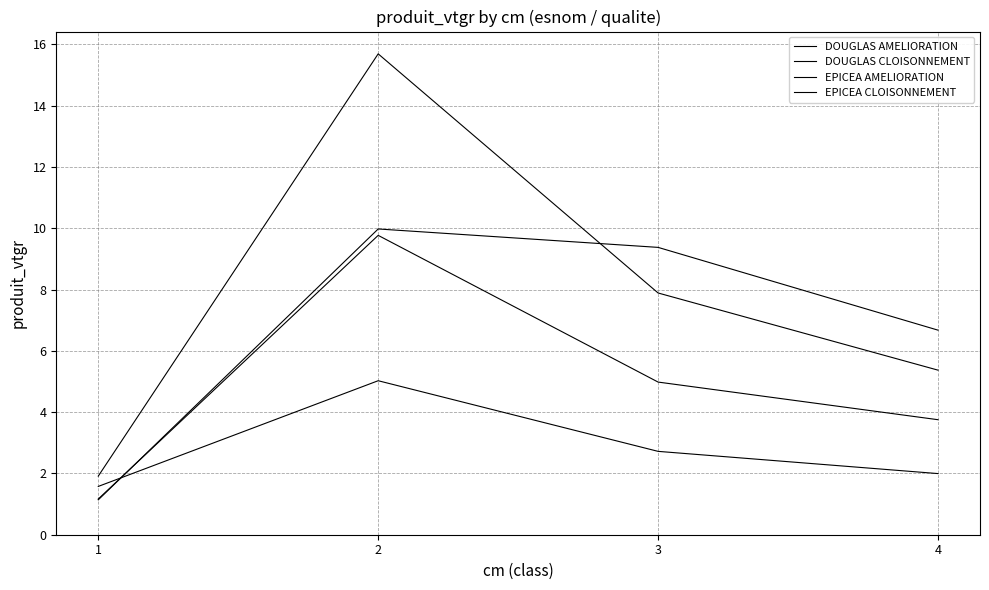

Does the chart display data point markers on the line(s)?

No